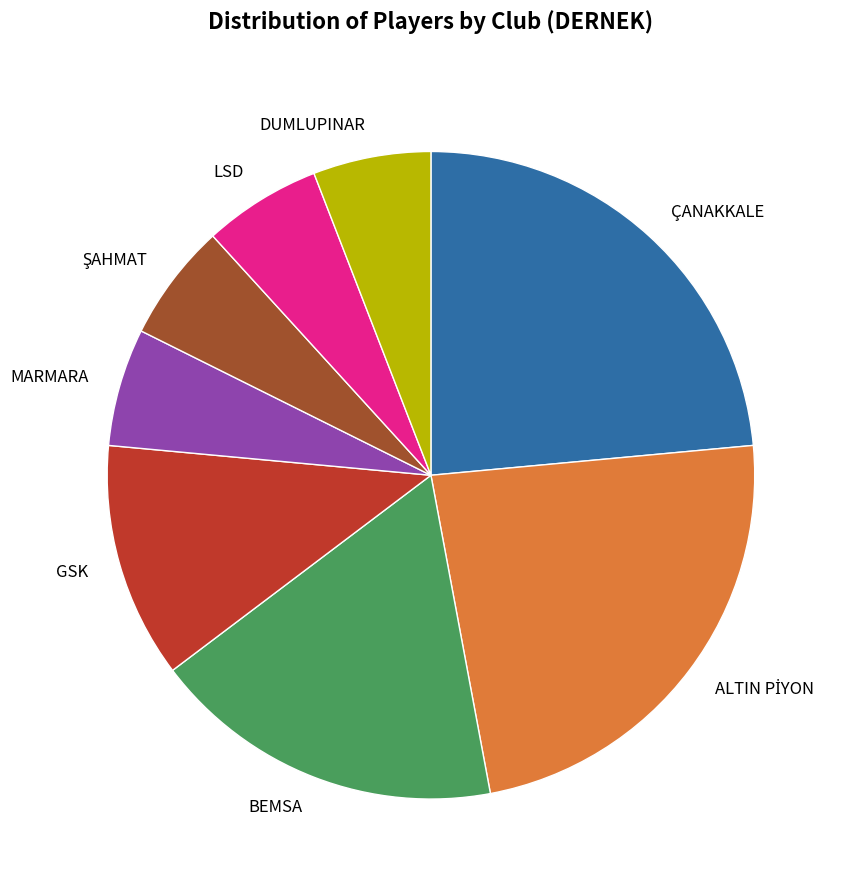

What is the ratio of the value at BEMSA to the value at DUMLUPINAR?

3.0